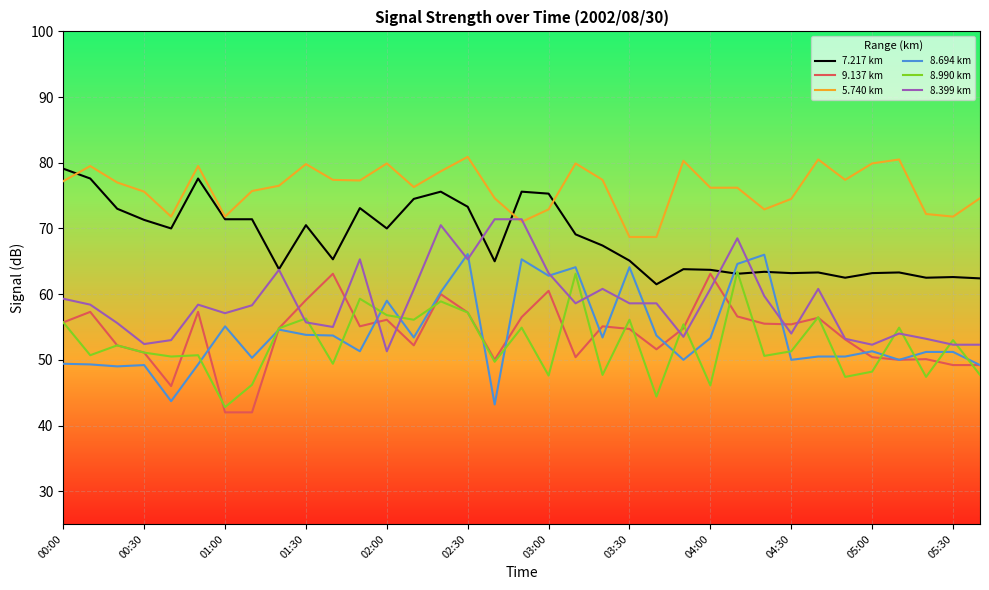

What is the smallest value displayed?

42.0